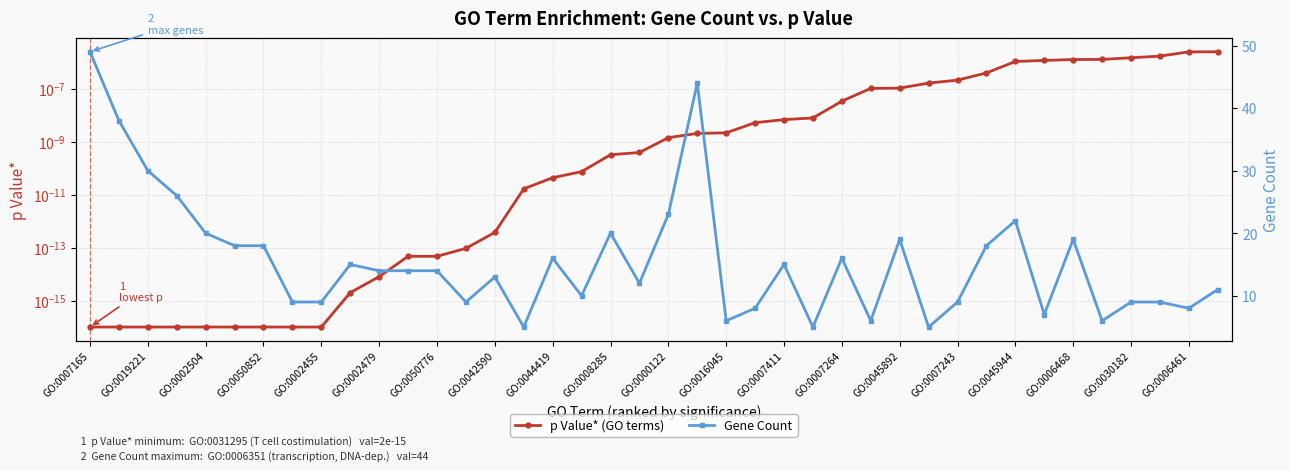

The p Value* (GO terms) series shows 0.0 at GO:0045892. True or false?

False